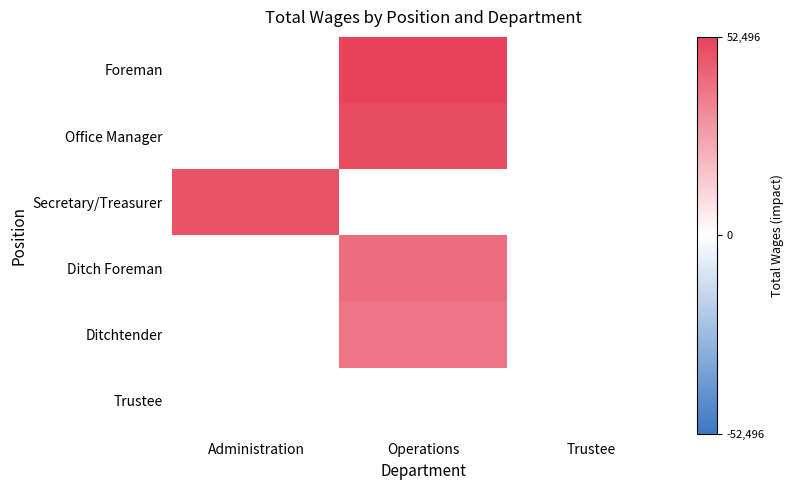

At which category is the sum across all series the highest?

Operations